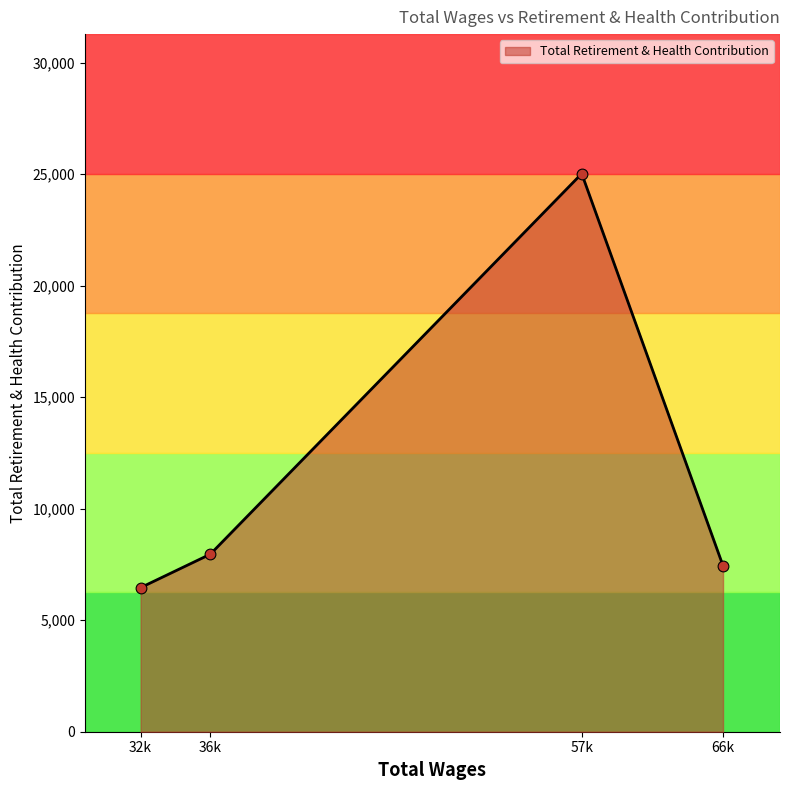

What is the change in value from 36k to 57k?

+17065